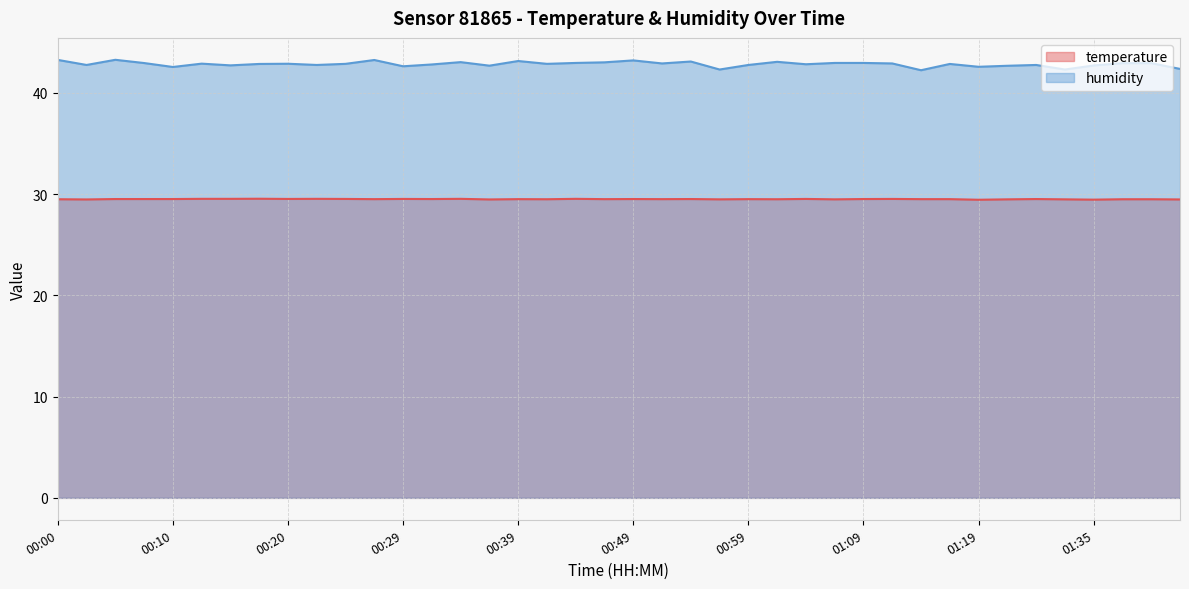

Which category has the highest value in the temperature series?

00:17